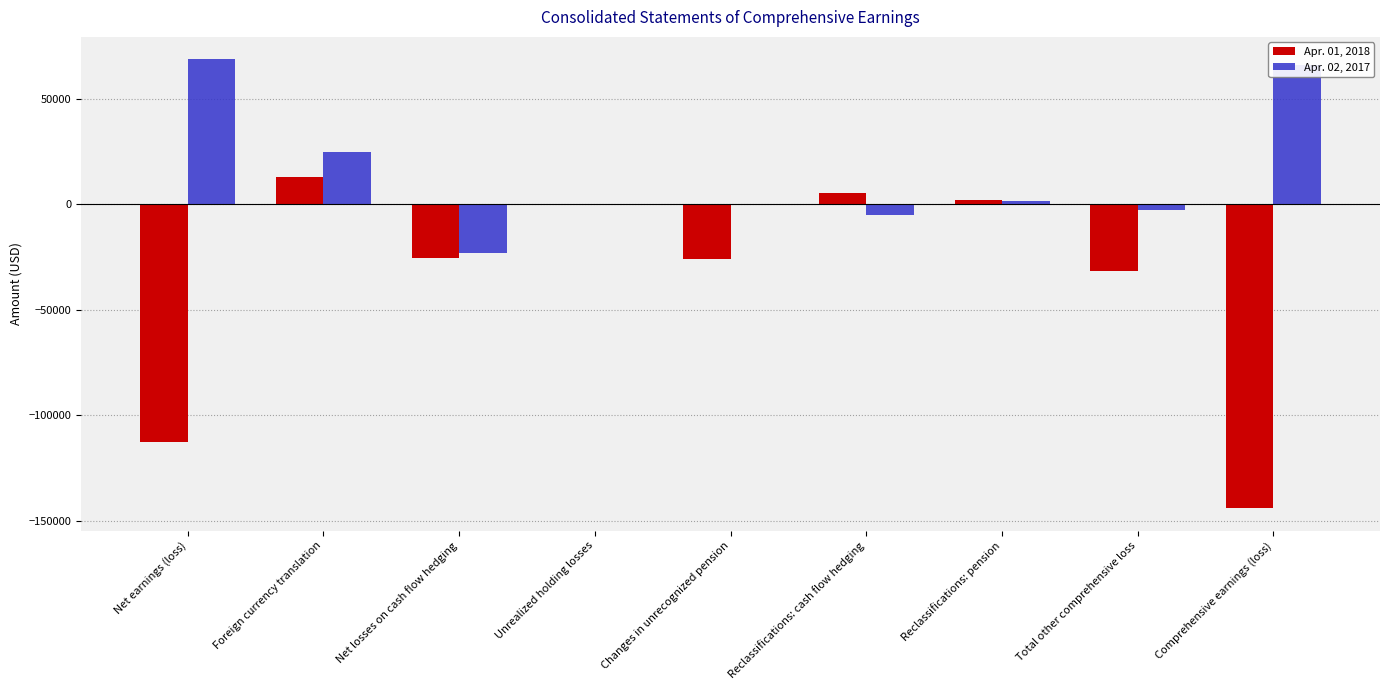

How many distinct data groups are displayed?

2